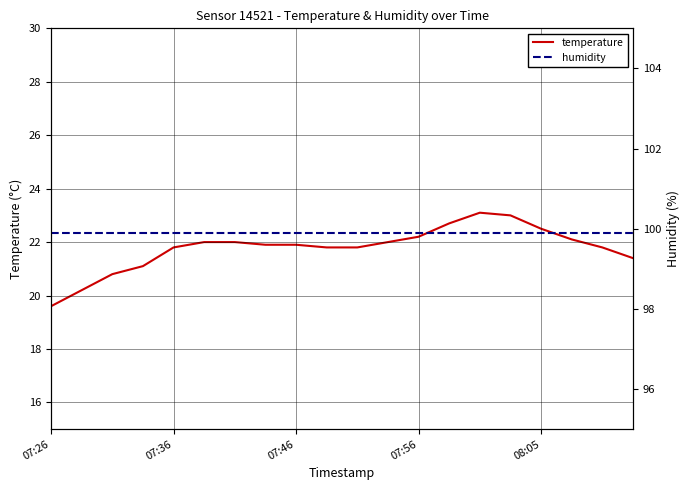

True or false: temperature and humidity cross at least once.

False